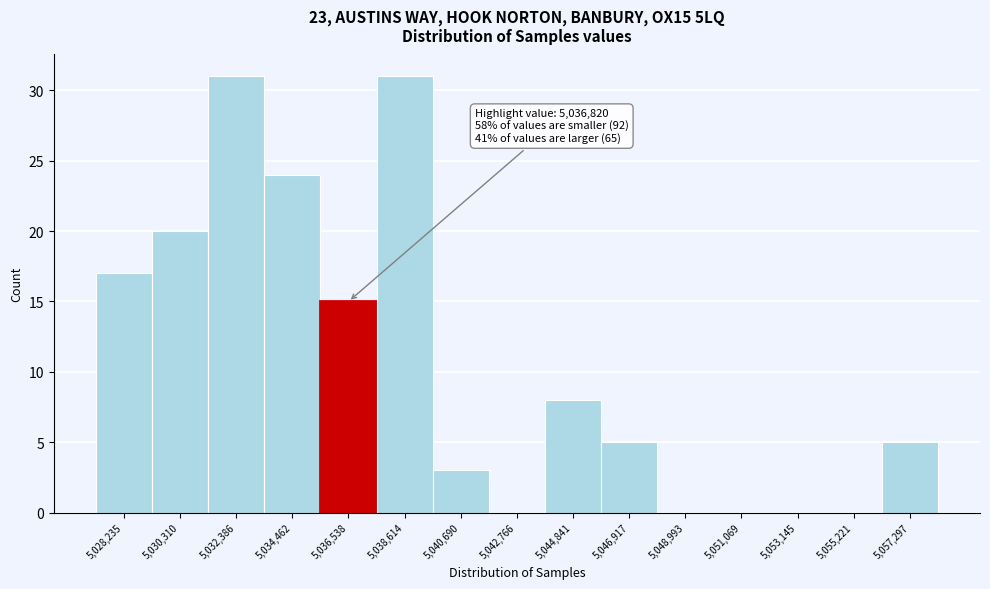

Reading left to right, extract all data points from this chart.

5,028,235=17	5,030,310=20	5,032,386=31	5,034,462=24	5,036,538=15	5,038,614=31	5,040,690=3	5,042,766=0	5,044,841=8	5,046,917=5	5,048,993=0	5,051,069=0	5,053,145=0	5,055,221=0	5,057,297=5